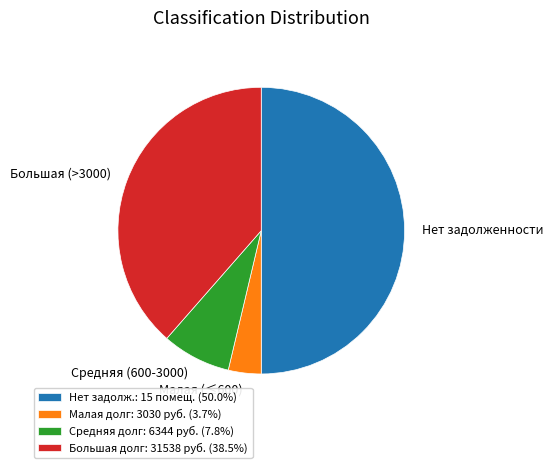

Does Большая (>3000) represent more than half of the total?

No